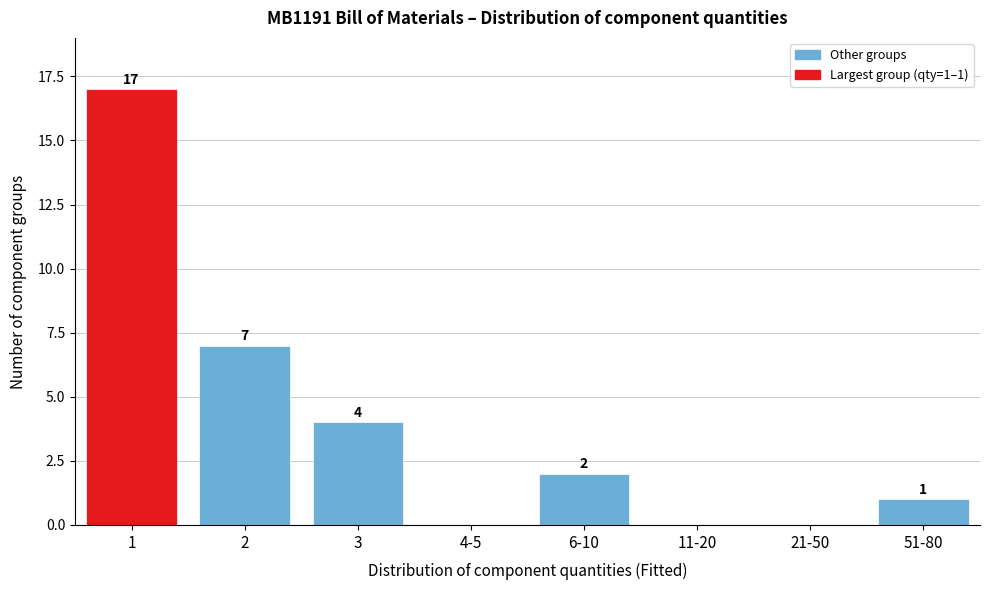

Reading left to right, what are all the values shown in this chart?

1=17	2=7	3=4	4-5=0	6-10=2	11-20=0	21-50=0	51-80=1